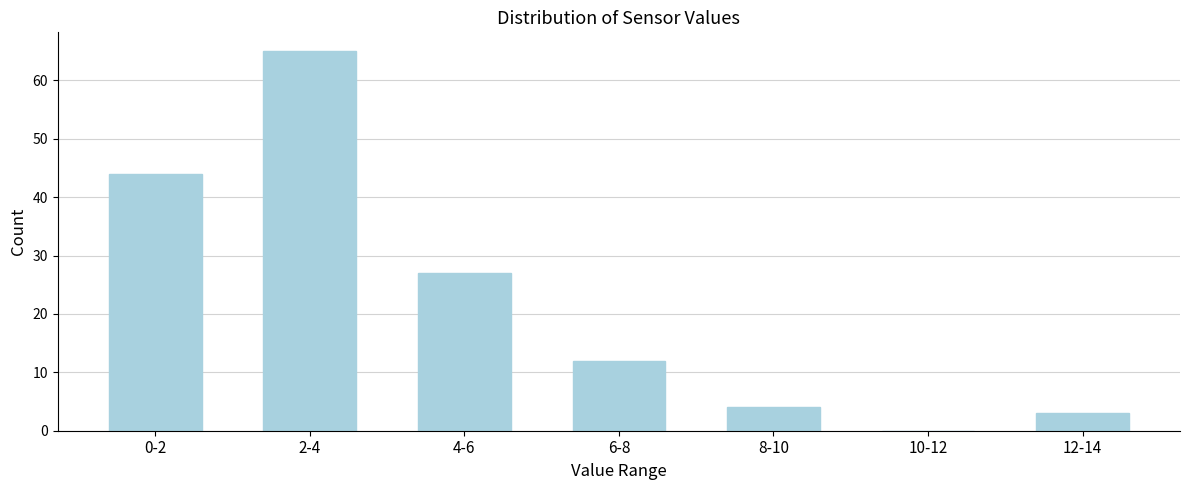

Reading left to right, list all the values displayed in this chart.

0-2=44	2-4=65	4-6=27	6-8=12	8-10=4	10-12=0	12-14=3